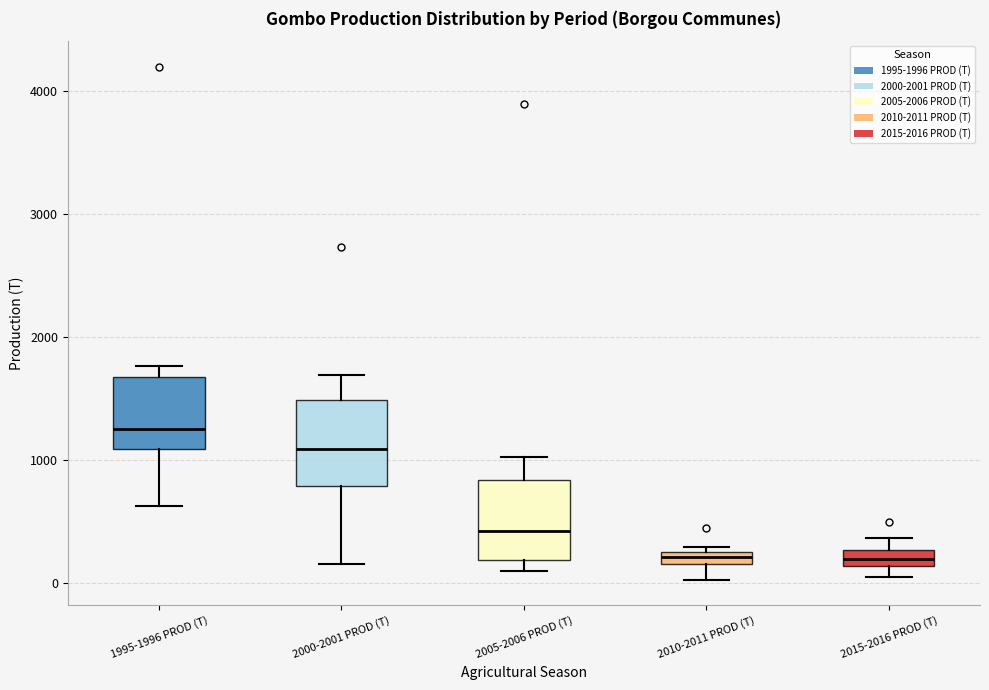

Where is the lower edge of the box for 2015-2016 PROD (T) on the y-axis? The values are not printed on the chart, so give them approximately, as read against the axis.

100